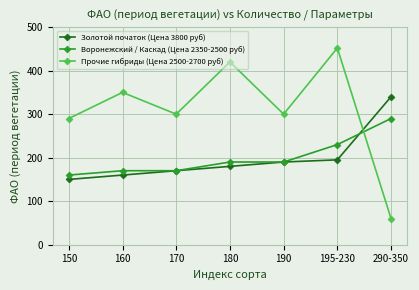

What are all the series names shown in the legend?

Золотой початок (Цена 3800 руб), Воронежский / Каскад (Цена 2350-2500 руб), Прочие гибриды (Цена 2500-2700 руб)